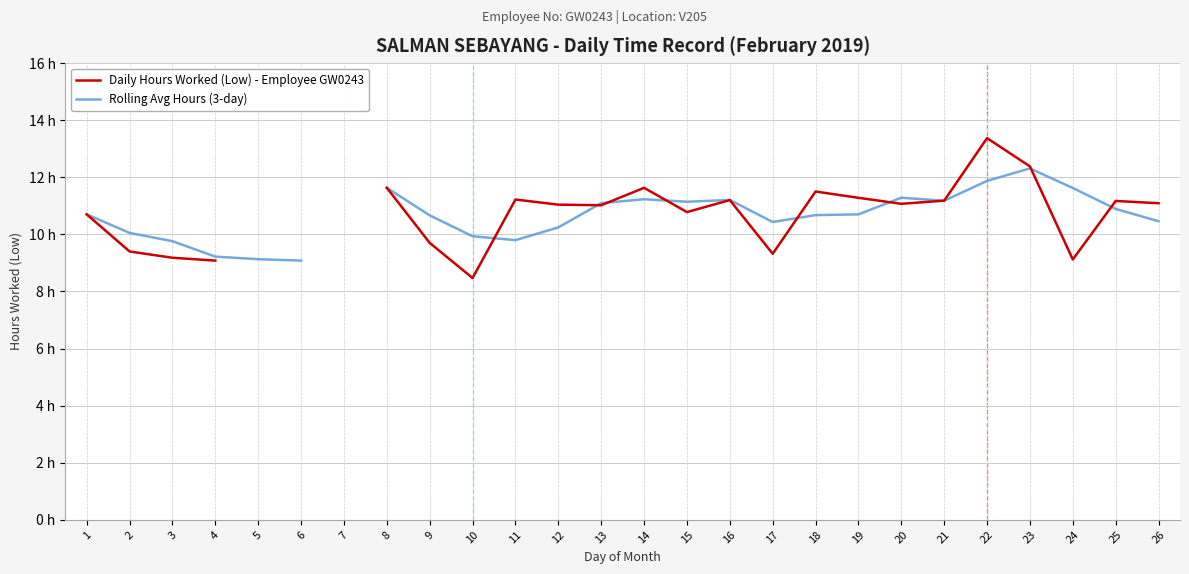

True or false: Rolling Avg Hours (3-day) has more than 2 interior local peaks.

True